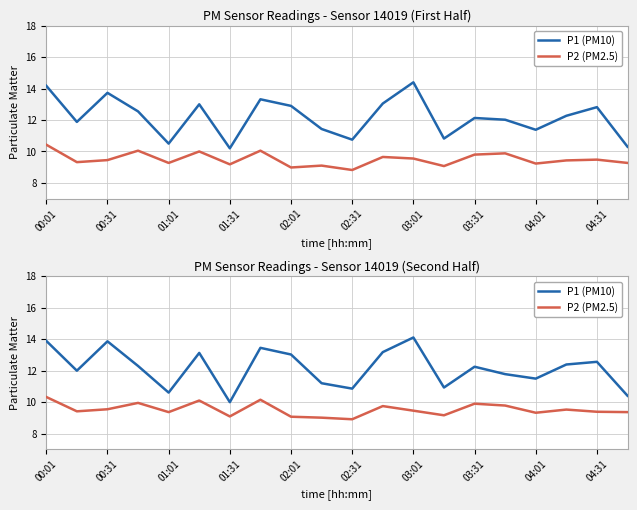

True or false: P2 (PM2.5) and P1 (PM10) cross at least once.

False